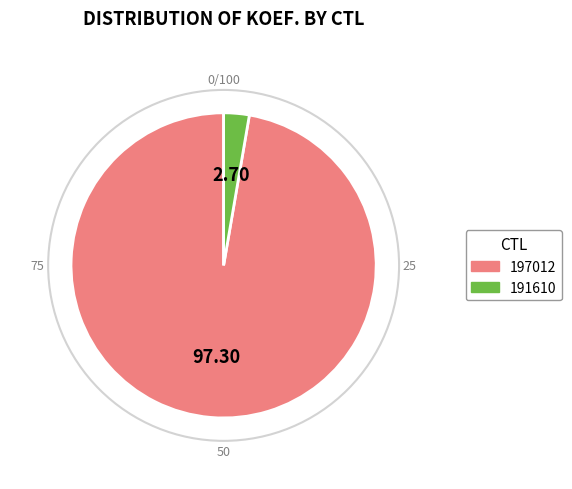

Approximately how many times larger is the value at 197012 compared to 191610?

36.0